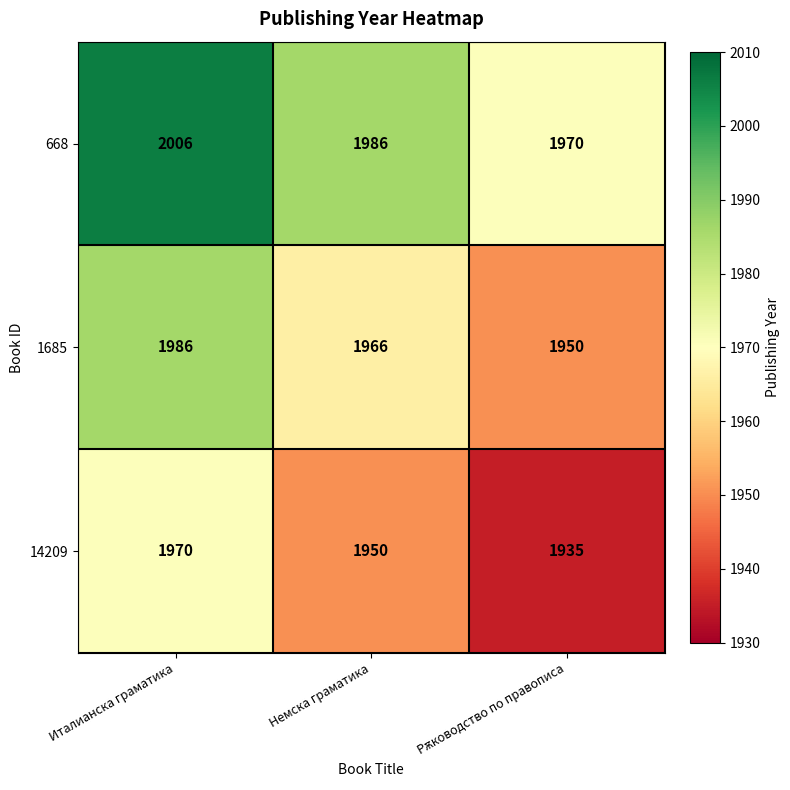

At which label does 668 first exceed 1986?

Италианска граматика